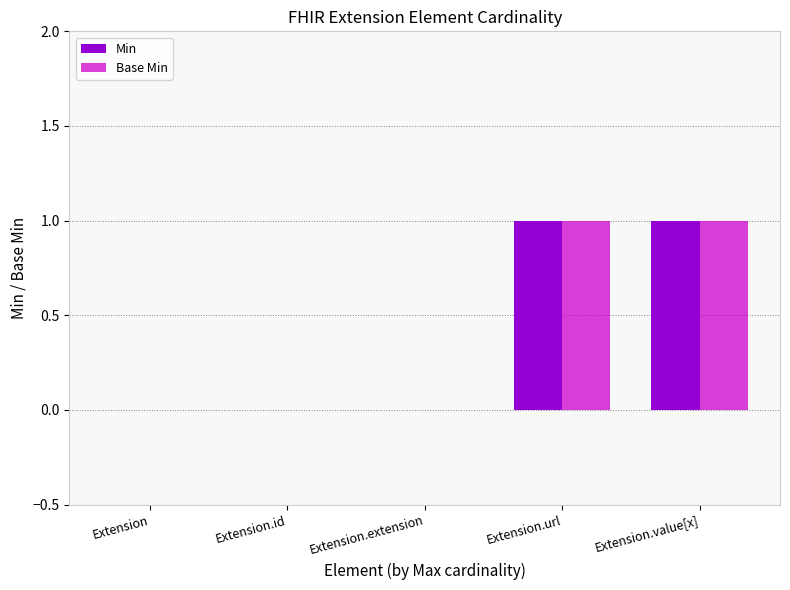

Reading right to left, extract all data points from this chart.

Min: 1	1	0	0	0
Base Min: 1	1	0	0	0